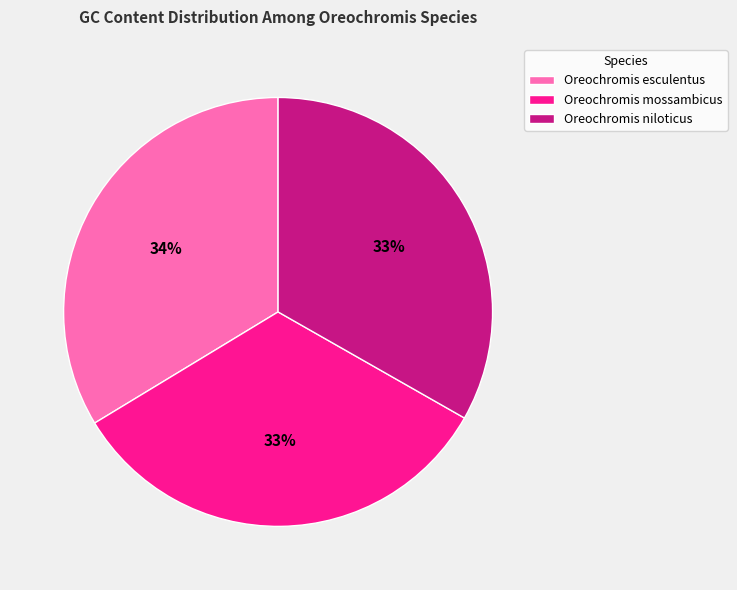

Do Oreochromis niloticus and Oreochromis esculentus together represent more than half of the pie?

Yes